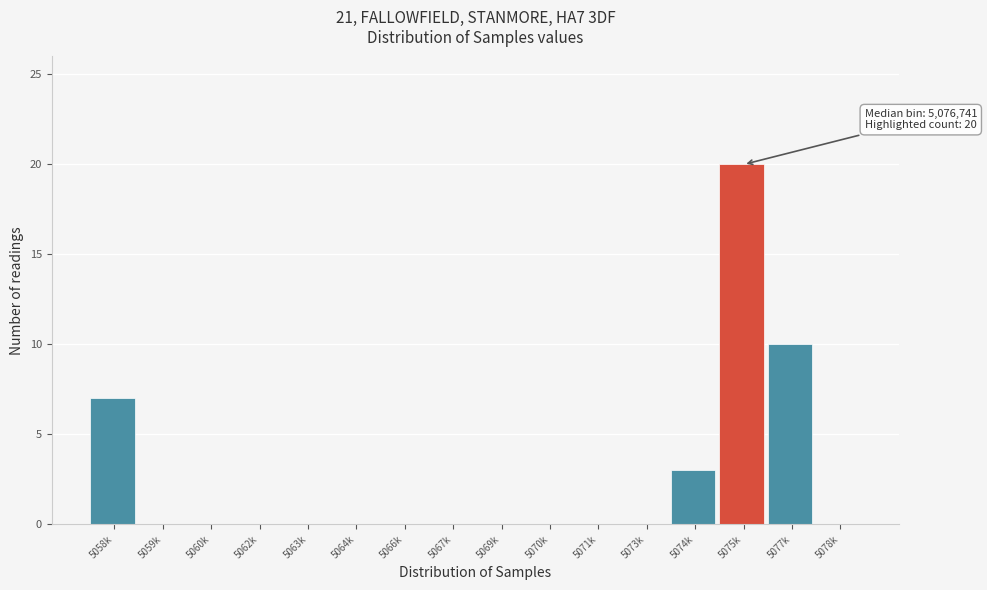

Reading left to right, transcribe all the data shown in this chart.

5058k=7	5059k=0	5060k=0	5062k=0	5063k=0	5064k=0	5066k=0	5067k=0	5069k=0	5070k=0	5071k=0	5073k=0	5074k=3	5075k=20	5077k=10	5078k=0